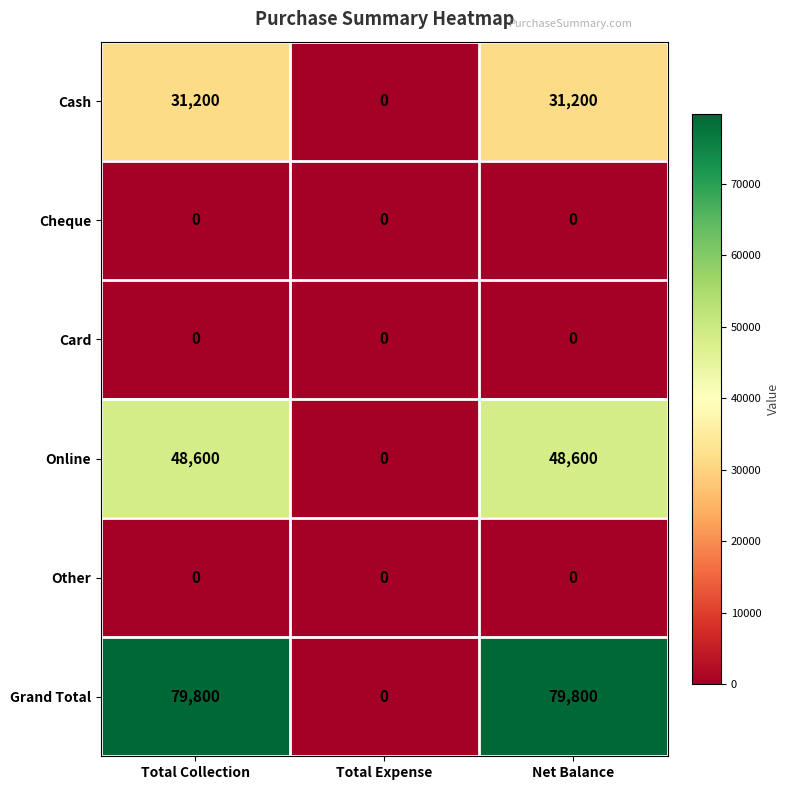

The Grand Total series shows -52580 at Total Expense. True or false?

False